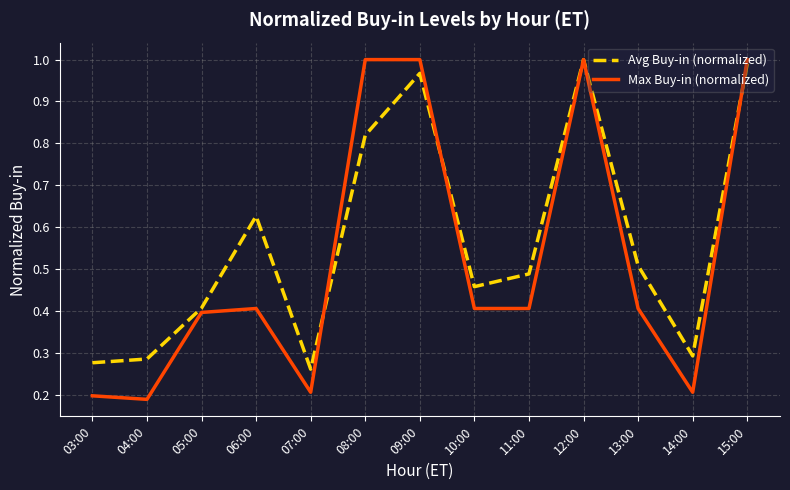

Rank the series at 11:00 from lowest to highest value.

Max Buy-in (normalized), Avg Buy-in (normalized)